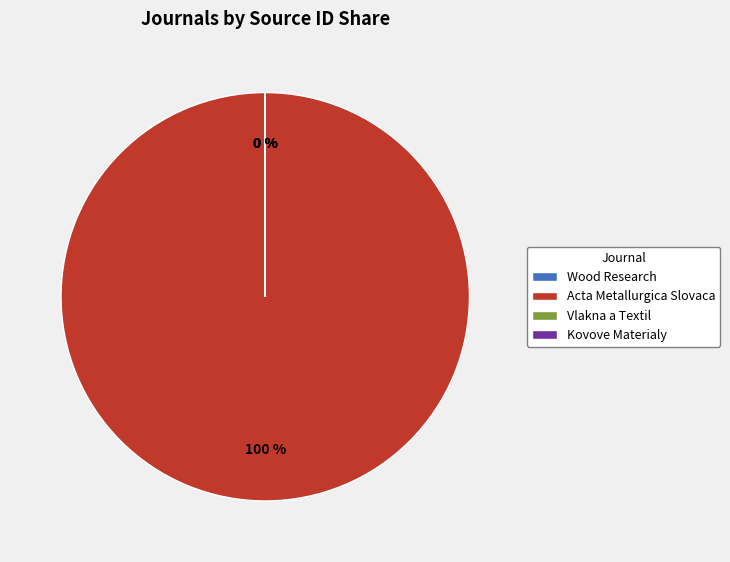

The Kovove Materialy slice represents 10% of the pie. True or false?

False